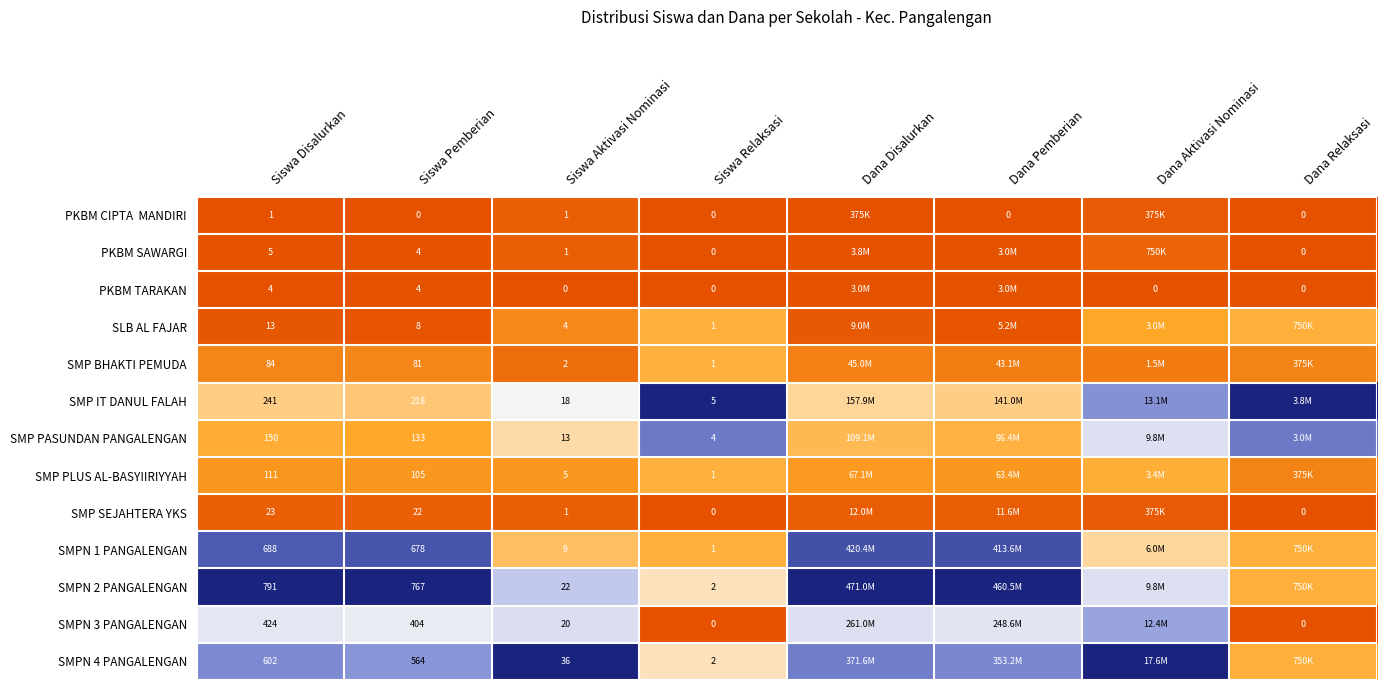

At which label is SMPN 4 PANGALENGAN closest to 0?

Dana Relaksasi